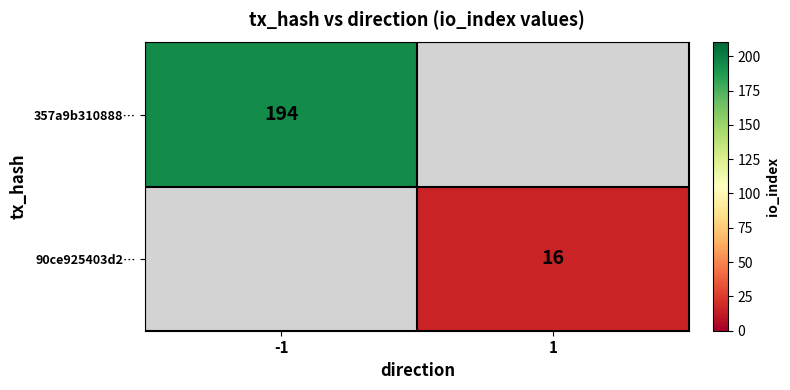

Is the value of 90ce925403d2… at 1 greater than the value of 357a9b310888… at -1?

No